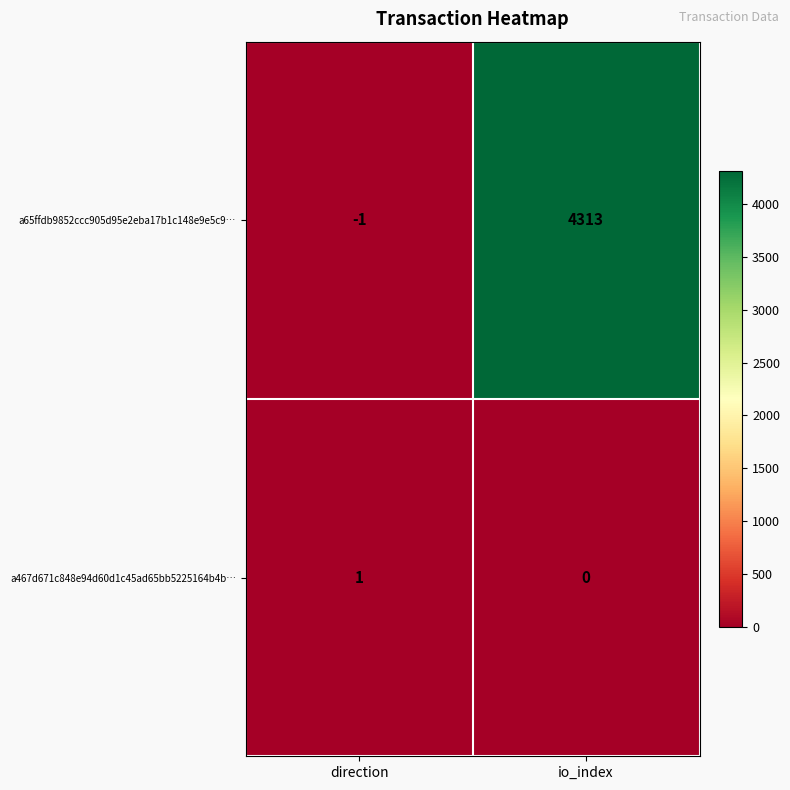

List the series in order of their overall mean, highest first.

a65ffdb9852ccc905d95e2eba17b1c148e9e5c9…, a467d671c848e94d60d1c45ad65bb5225164b4b…